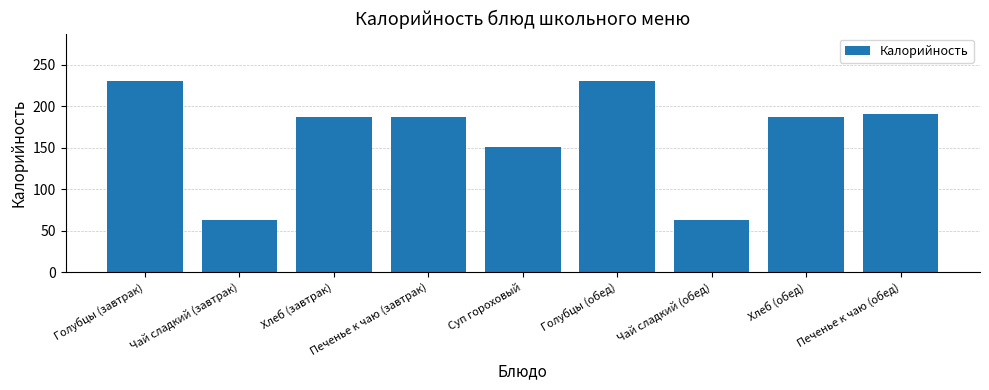

Reading right to left, list all the values displayed in this chart.

190.3	187.0	63.0	230.0	151.1	187.0	187.0	63.0	230.0